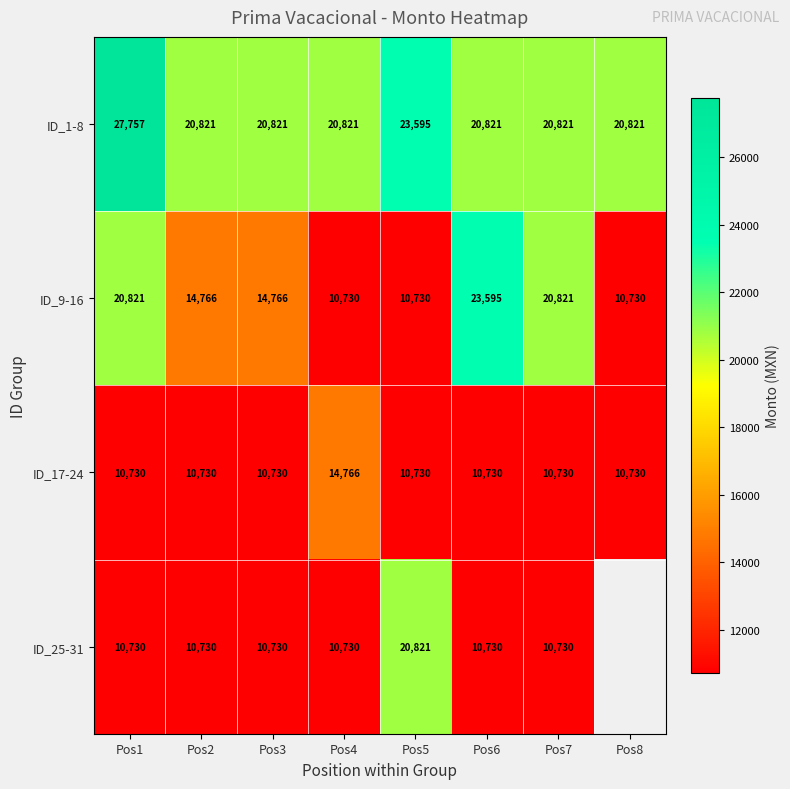

Is the value of ID_17-24 at Pos4 greater than the value of ID_9-16 at Pos1?

No